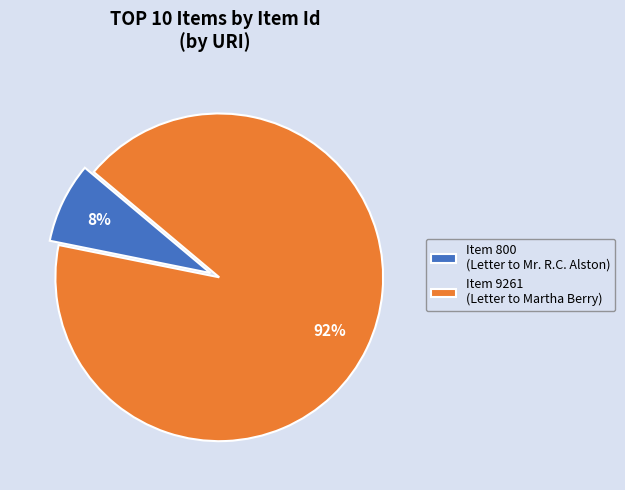

The Item 9261 (Letter to Martha Berry) slice represents 92% of the pie. True or false?

True